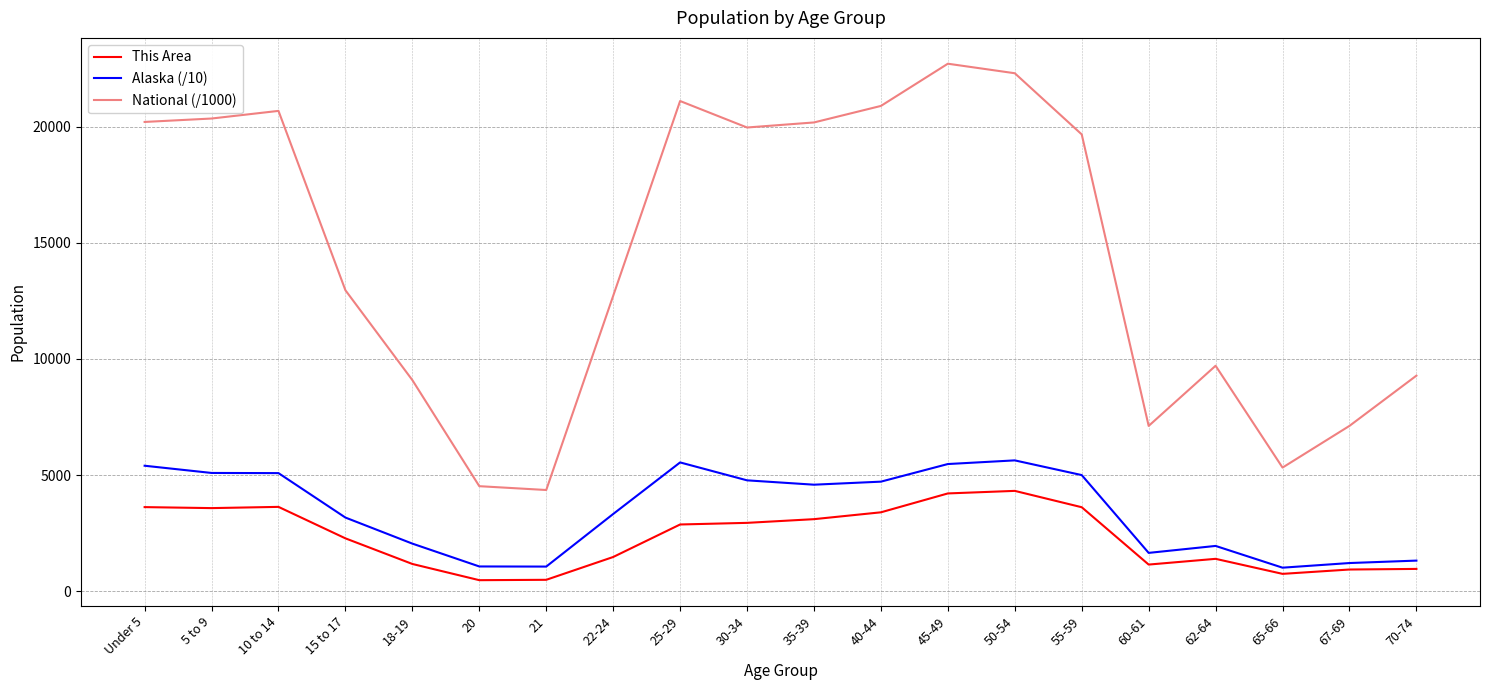

What is the greatest value displayed?

22708.6